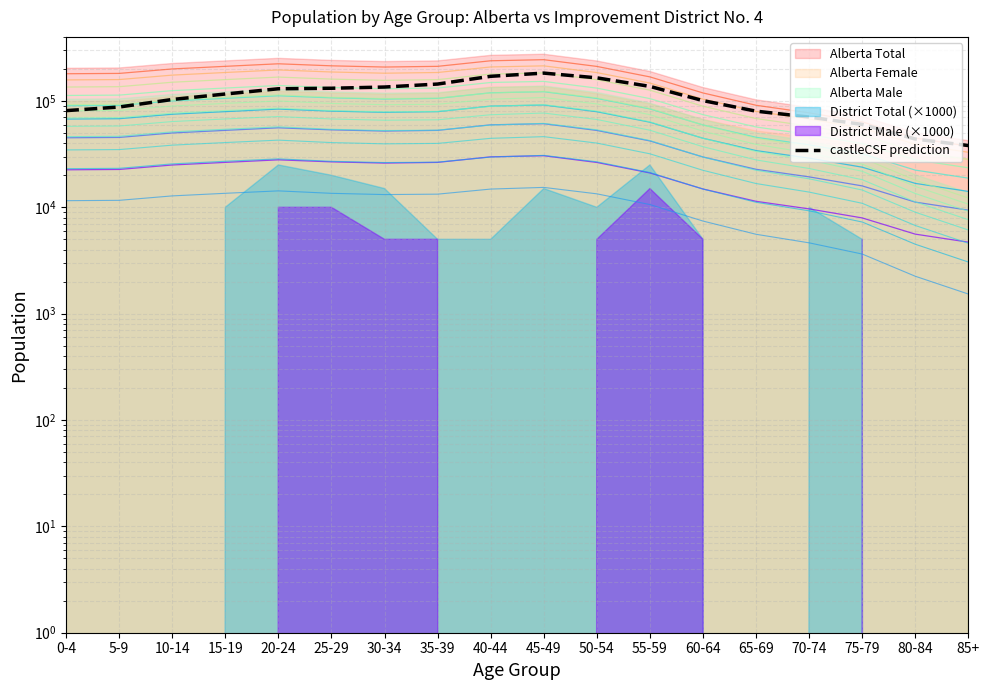

How many values are below 116151?

9